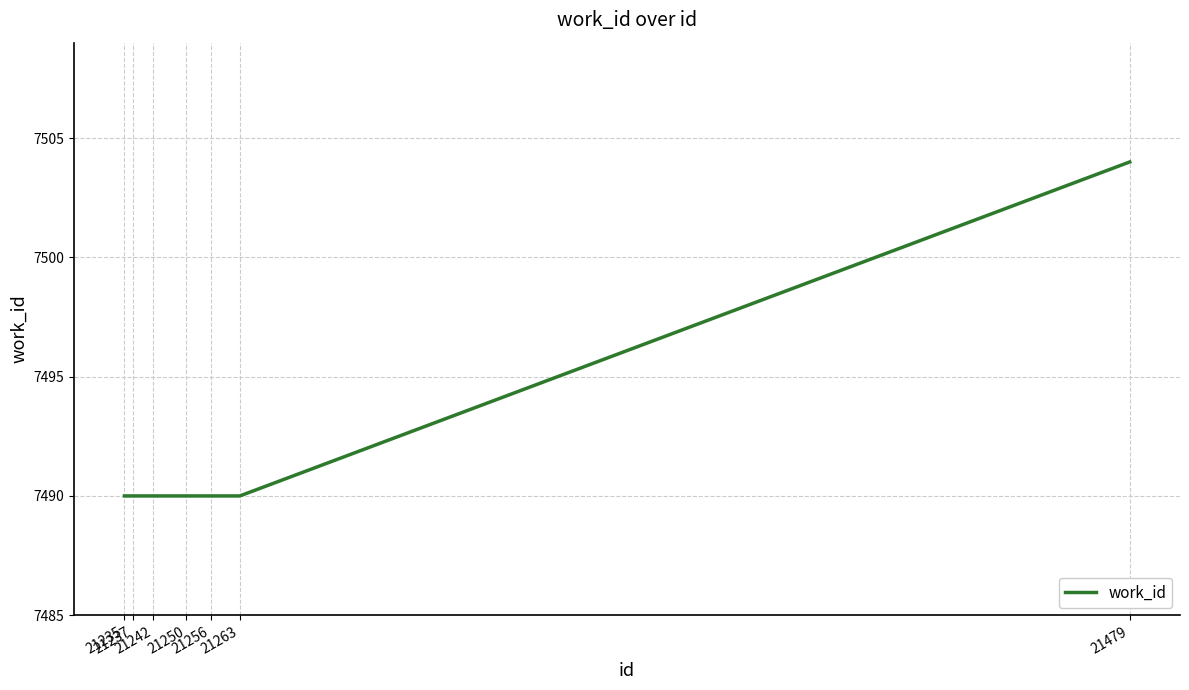

What is the smallest value displayed?

7490